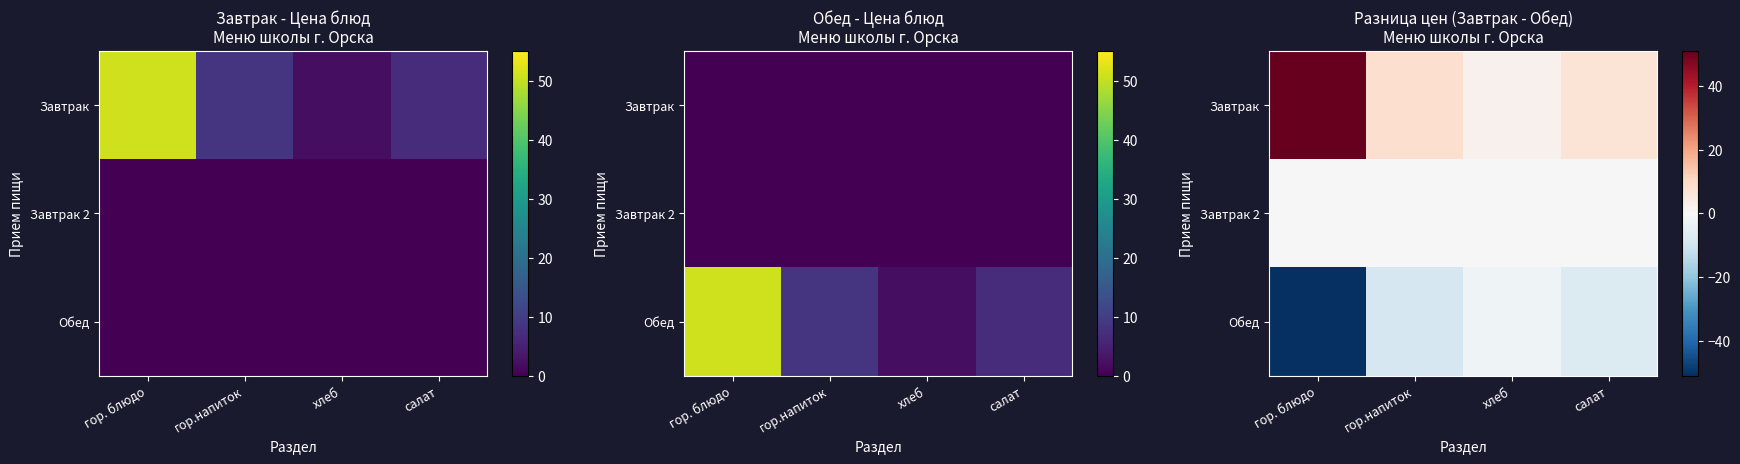

Rank the categories by Завтрак value from lowest to highest.

хлеб, салат, гор.напиток, гор. блюдо